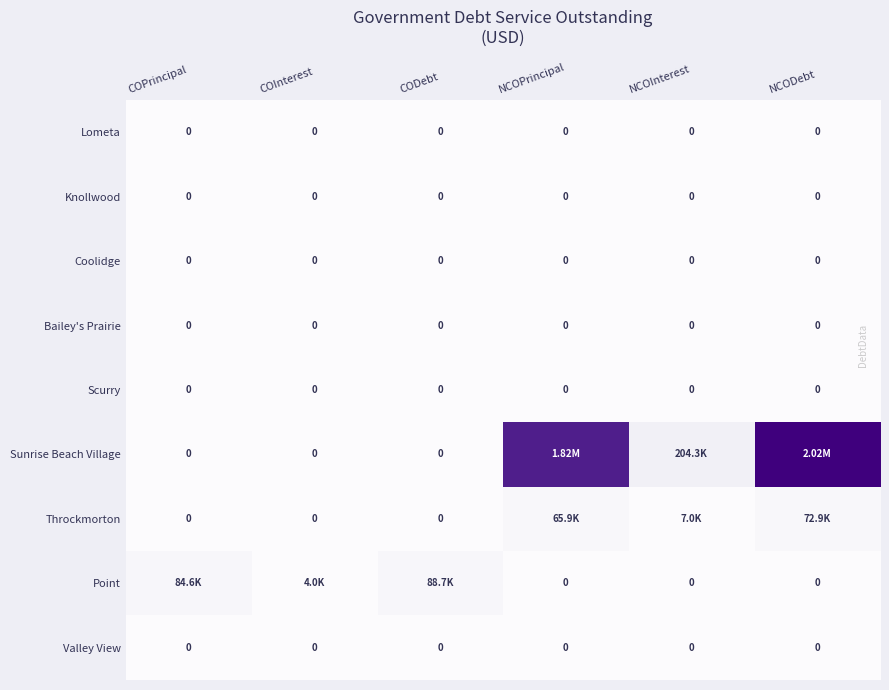

What is the greatest value displayed?

2024275.0